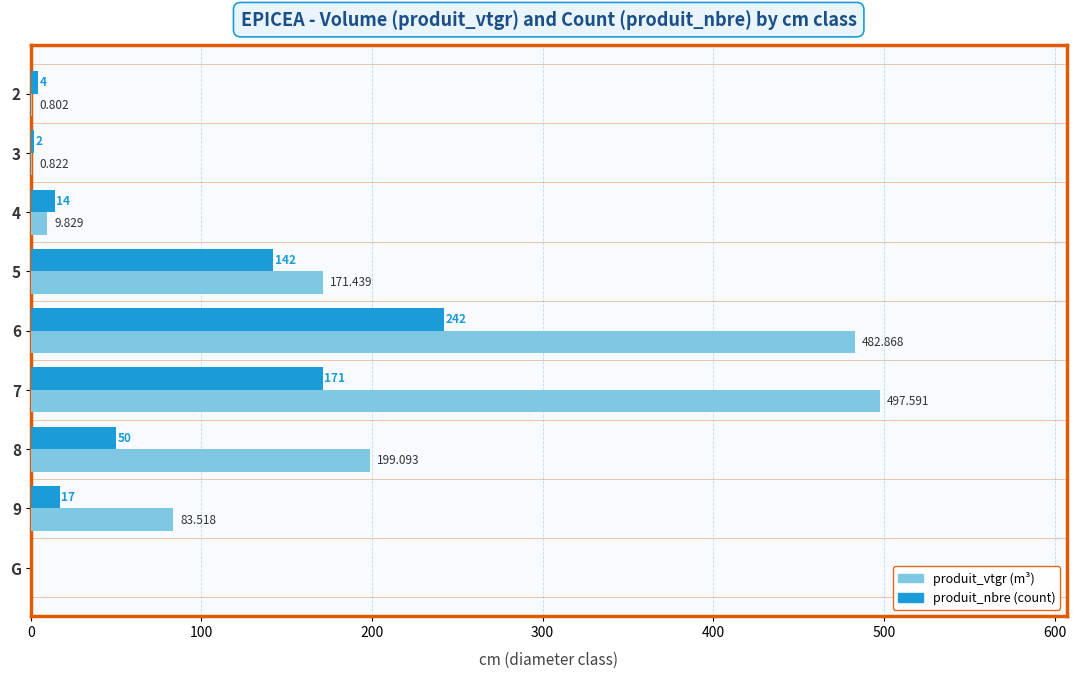

Which series changed the most between 3 and 5?

produit_vtgr (m³)